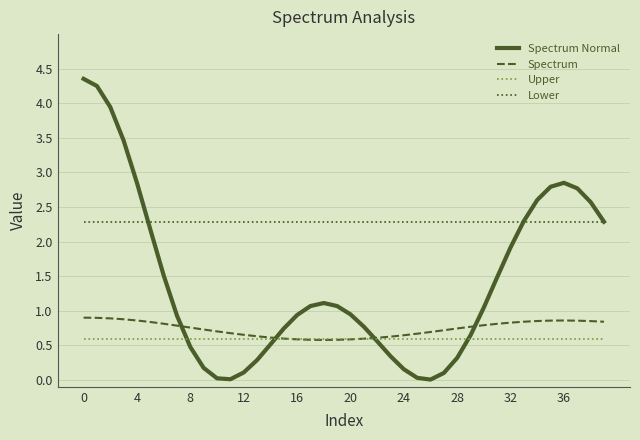

Which series has the largest total across all categories?

Lower